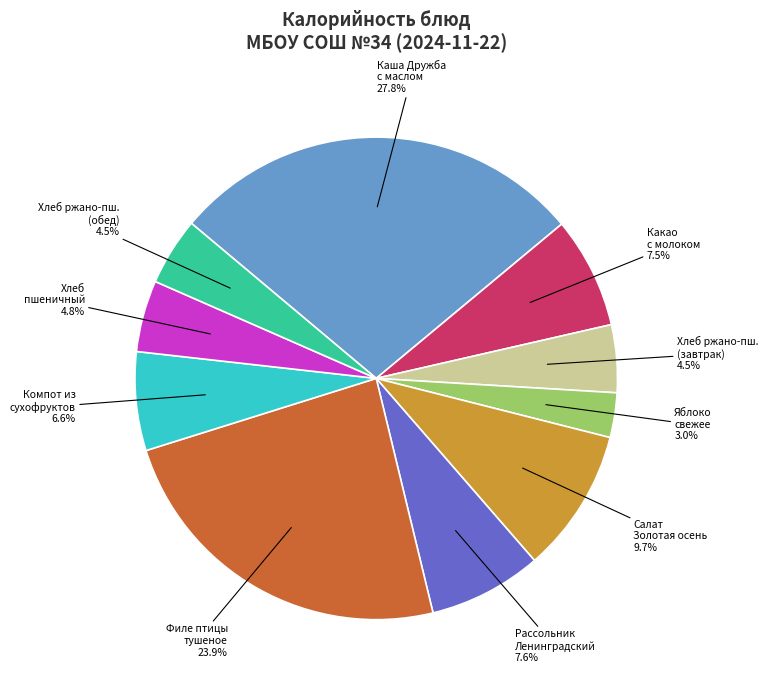

Is there a majority slice in this chart?

No